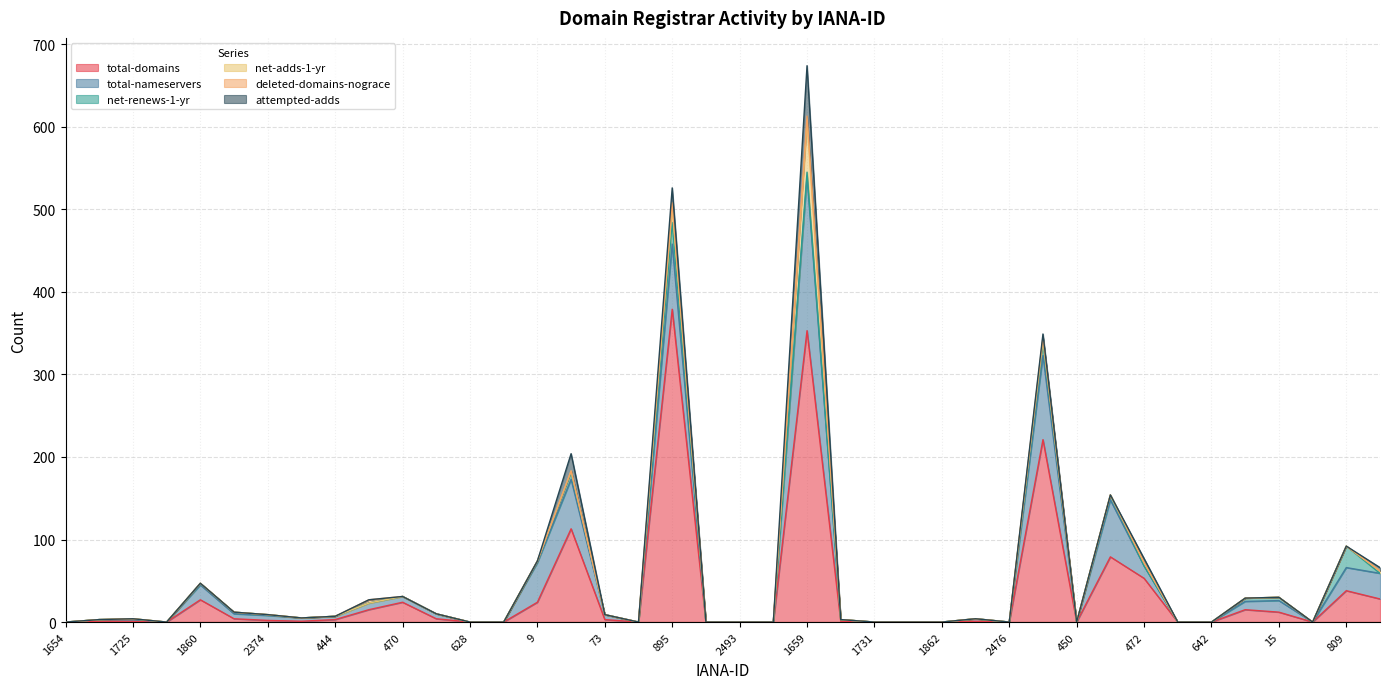

True or false: total-domains has more than 0 points higher than both neighbors.

True